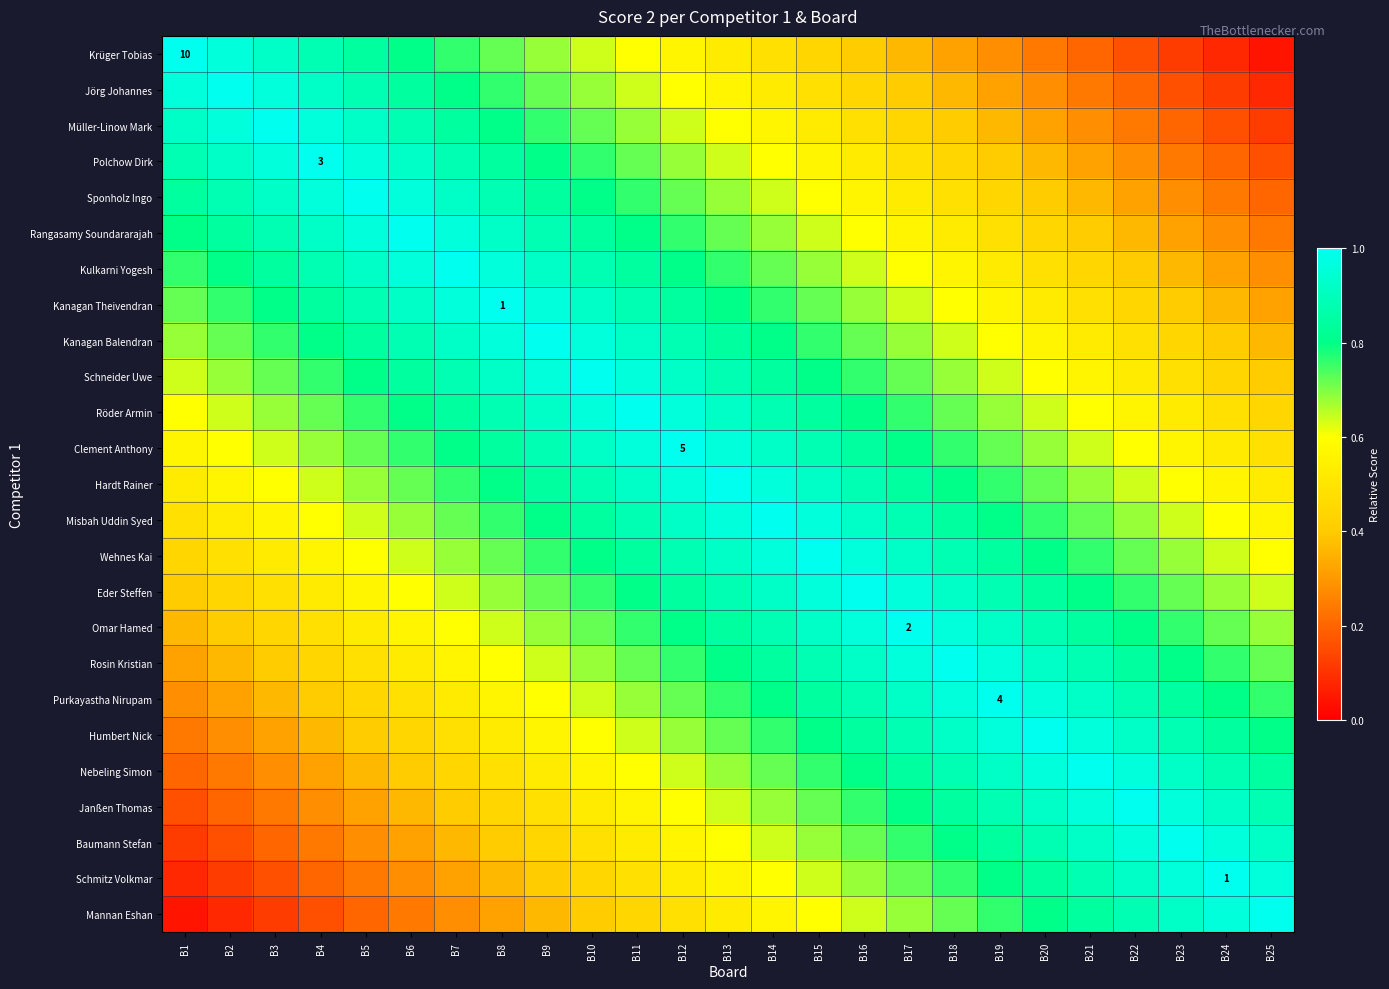

At how many categories does at least one series exceed 0?

25